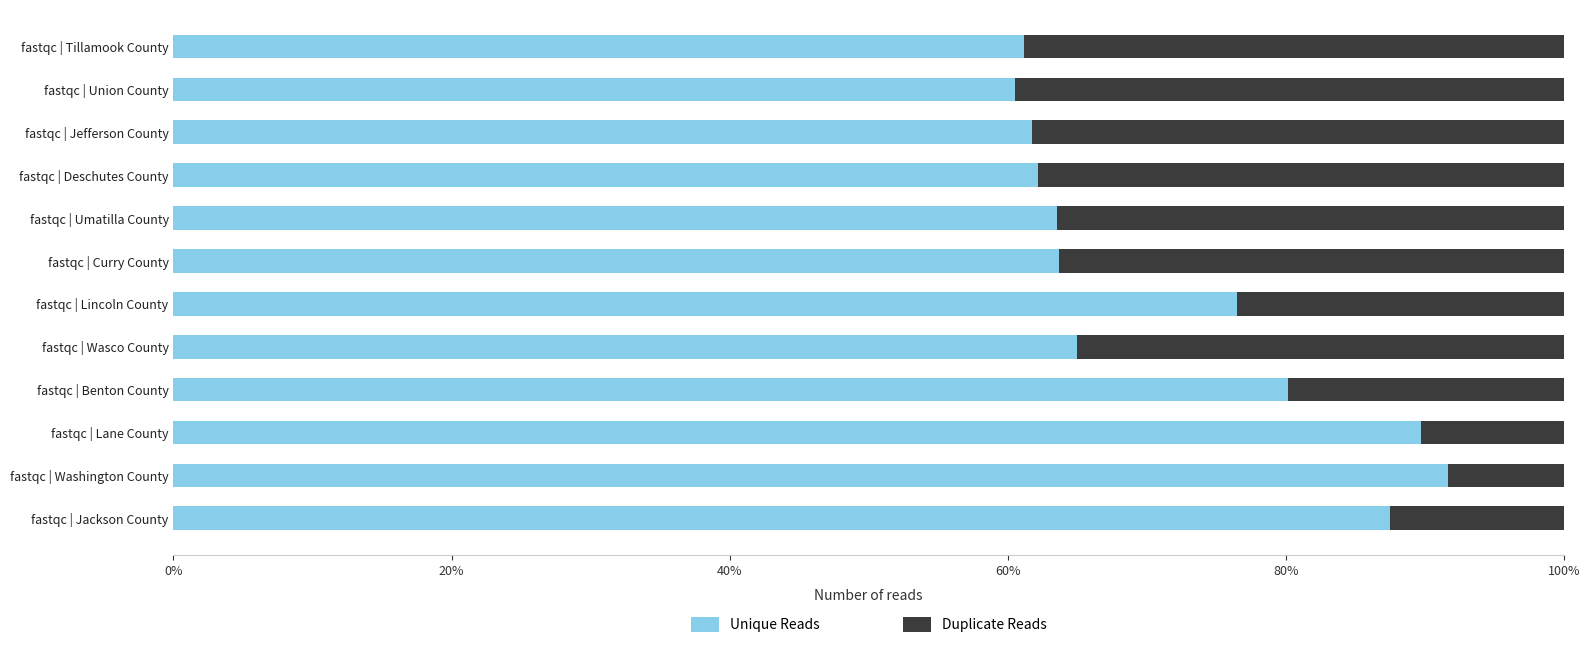

What is the total value across all series at fastqc | Washington County?

100.0